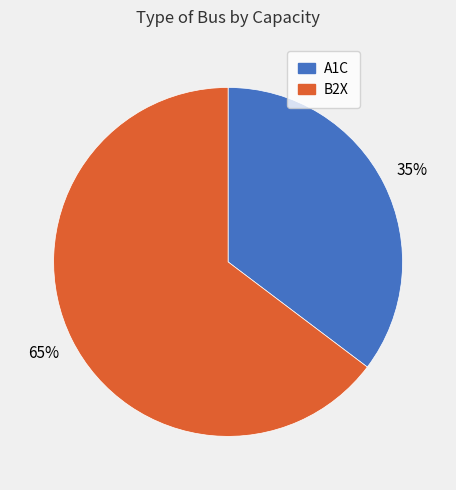

Which slice is the smallest?

A1C